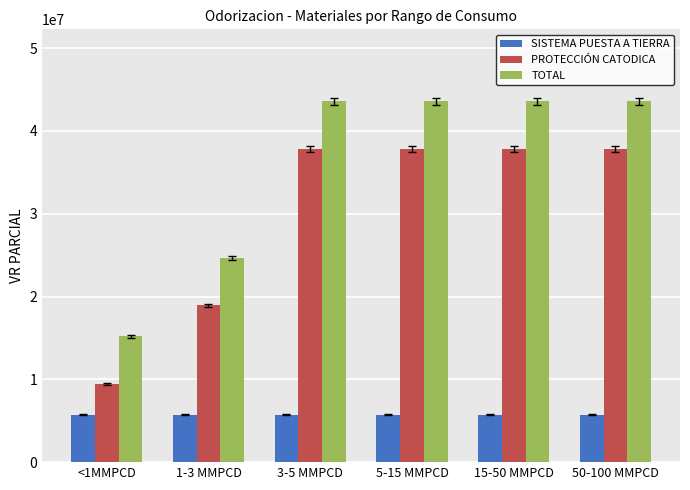

What is the total value across all series at 1-3 MMPCD?

49266000